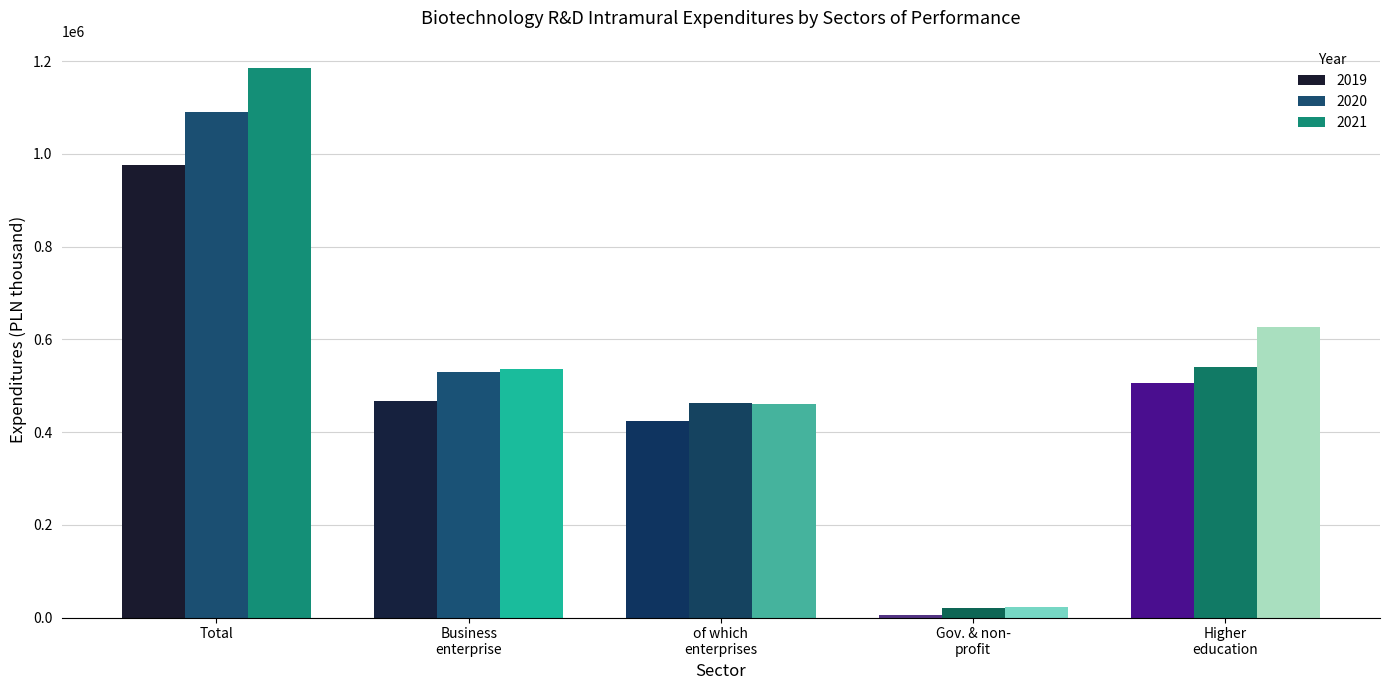

Where does the 2019 series first go above 466988?

Total